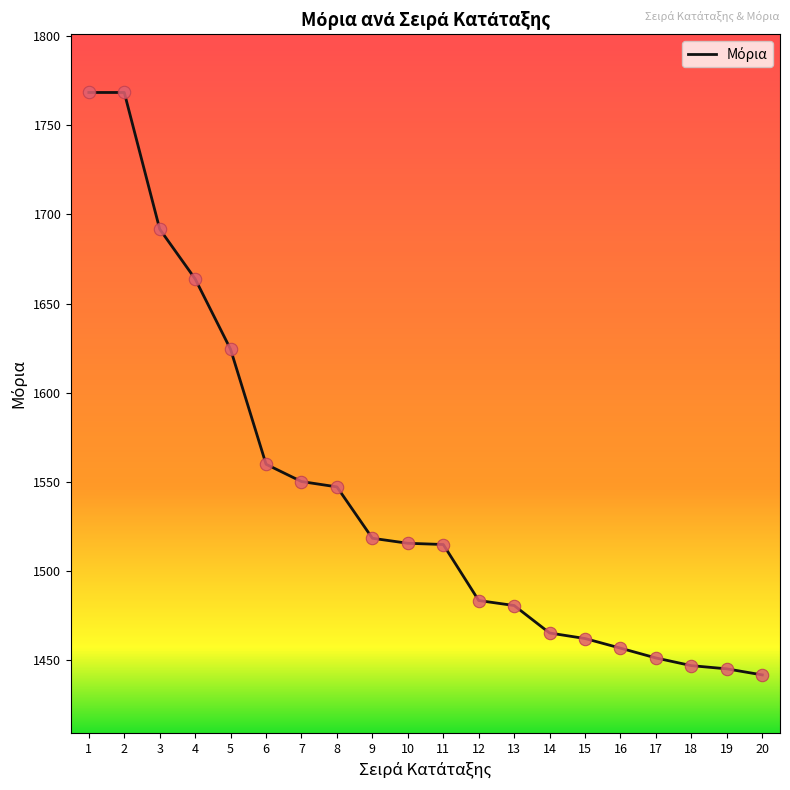

What is the change in value from 8 to 12?

-63.7